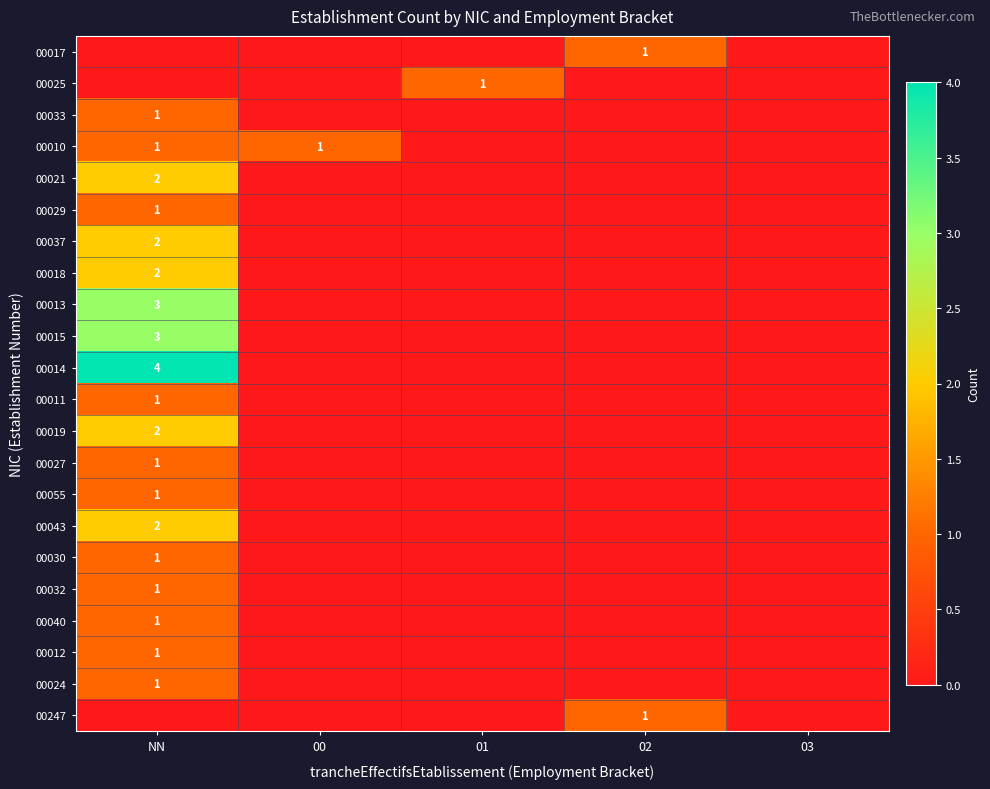

The value of 00247 at 02 is 1. True or false?

True